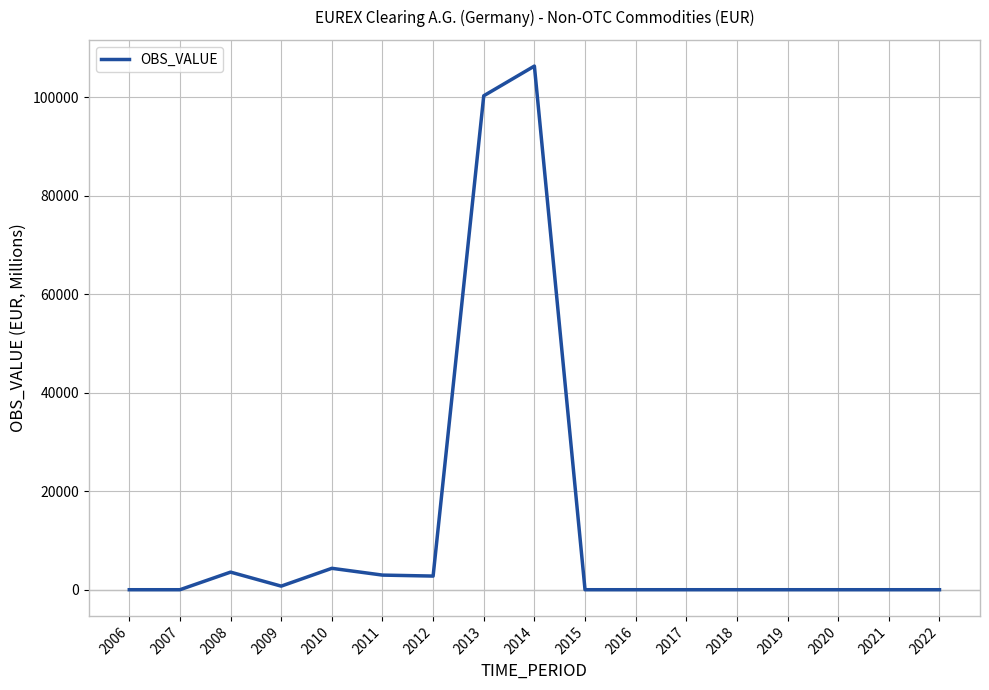

Which category has the highest value across all series?

2014